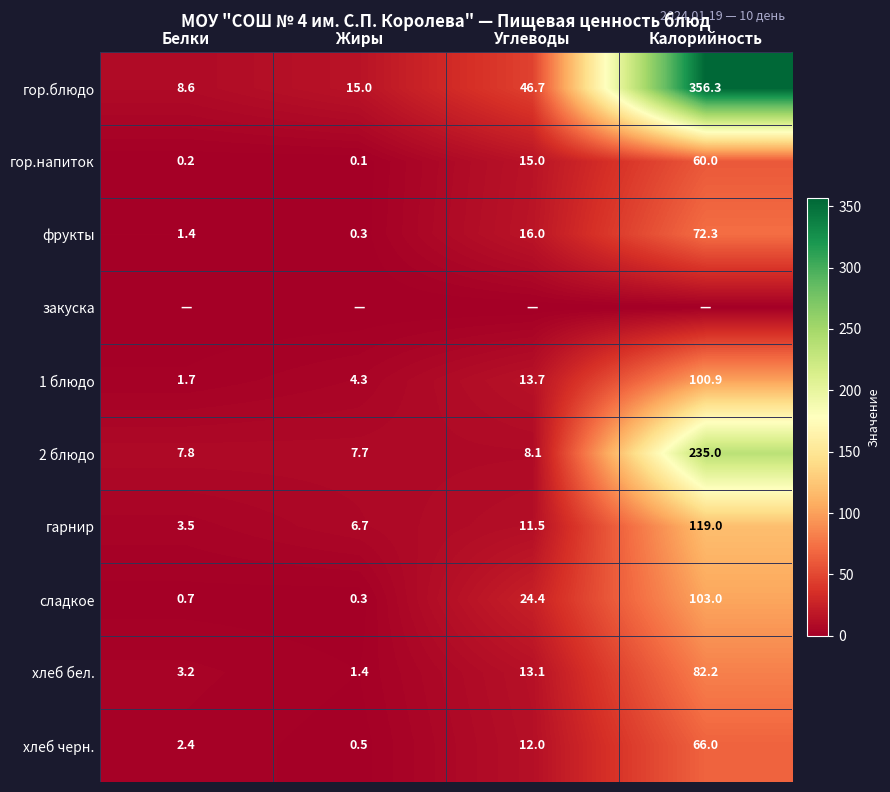

Which category has the highest value in the 2 блюдо series?

Калорийность